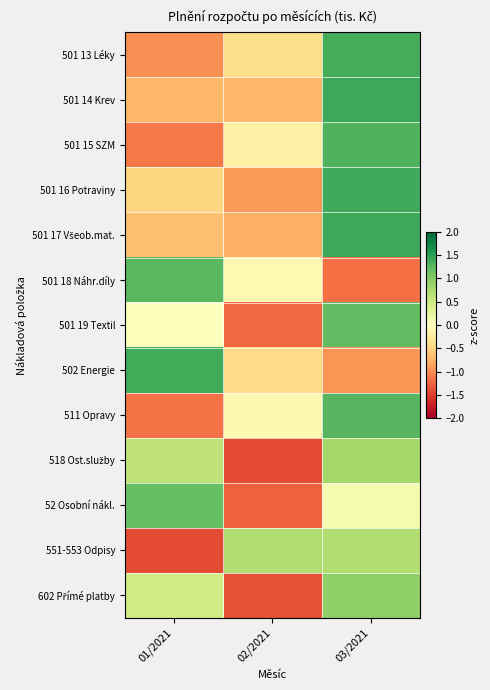

Rank the series by their maximum value, from highest to lowest.

501 14 Krev, 501 17 Všeob.mat., 501 16 Potraviny, 502 Energie, 501 13 Léky, 501 15 SZM, 511 Opravy, 501 18 Náhr.díly, 501 19 Textil, 52 Osobní nákl., 602 Přímé platby, 518 Ost.služby, 551-553 Odpisy